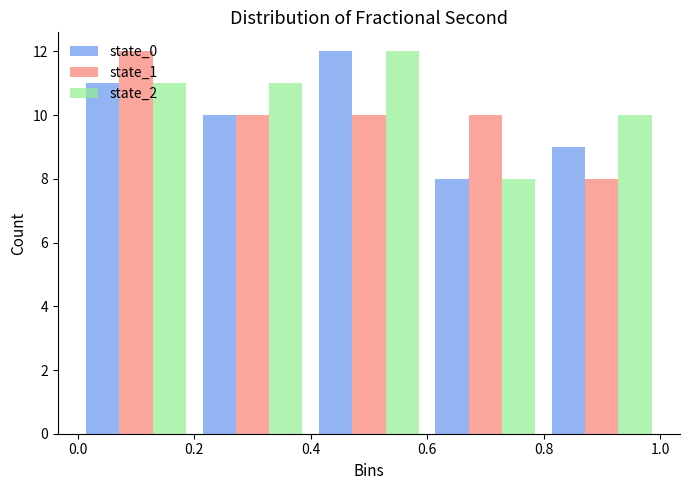

In the state_1 series, which range on the x-axis has the tallest bar?

0.0 to 0.2